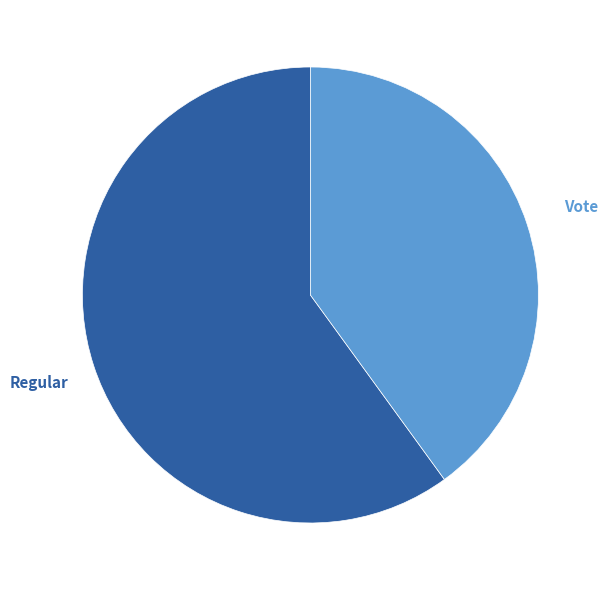

Rank the categories by value from lowest to highest.

Vote, Regular